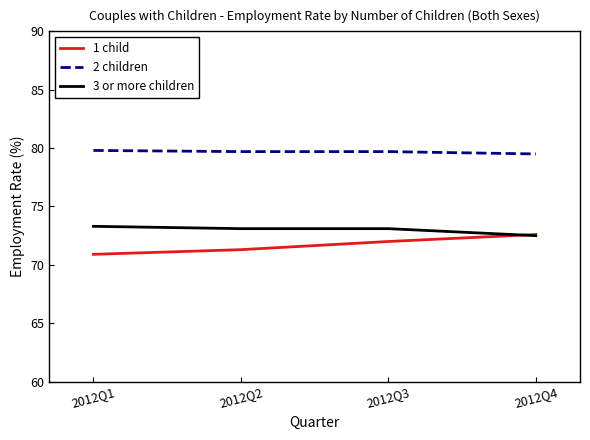

What is the average value of the 2 children series?

79.7